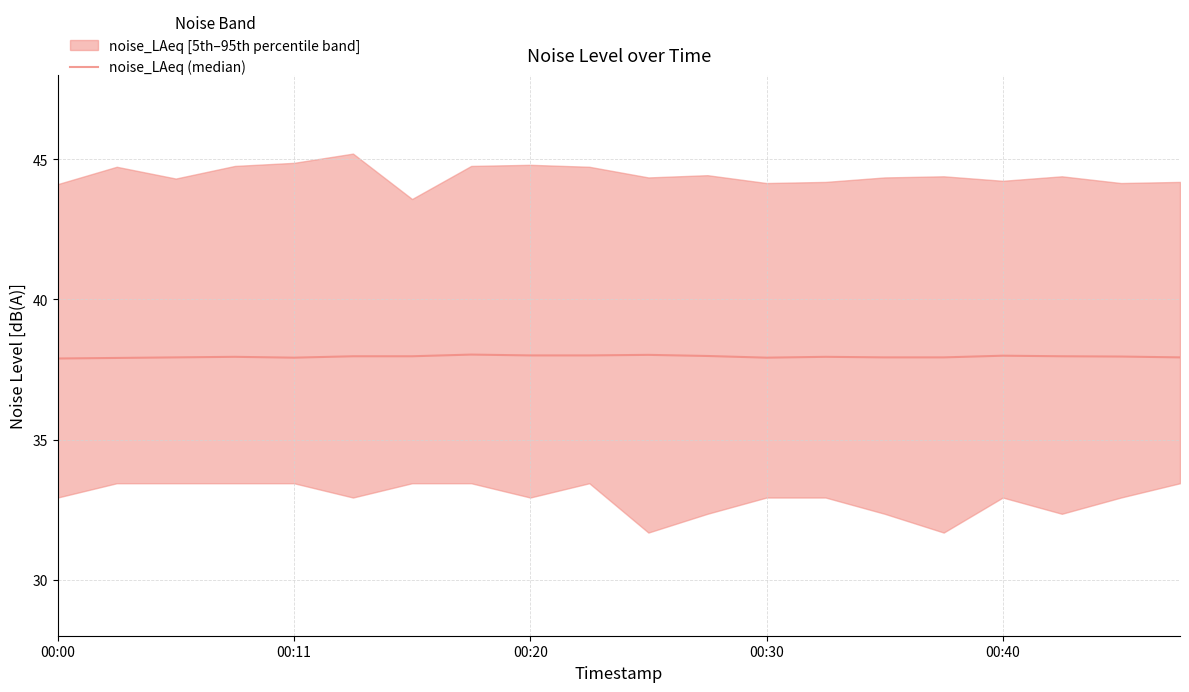

True or false: the data shows 37.9 at 00:00.

True